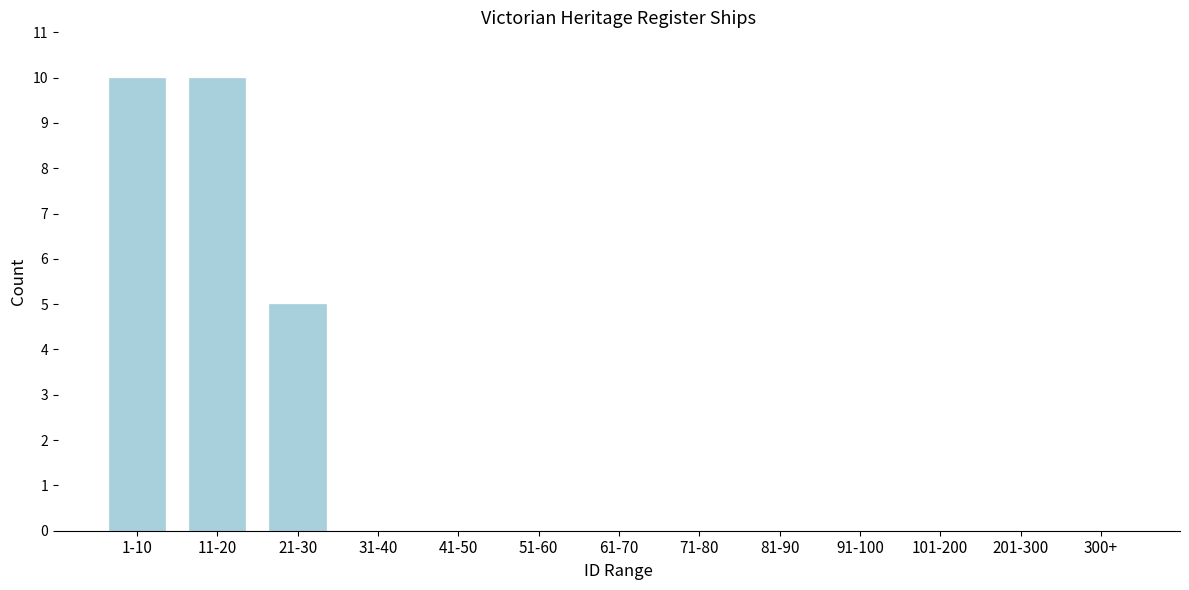

Reading left to right, what are all the values shown in this chart?

1-10=10	11-20=10	21-30=5	31-40=0	41-50=0	51-60=0	61-70=0	71-80=0	81-90=0	91-100=0	101-200=0	201-300=0	300+=0